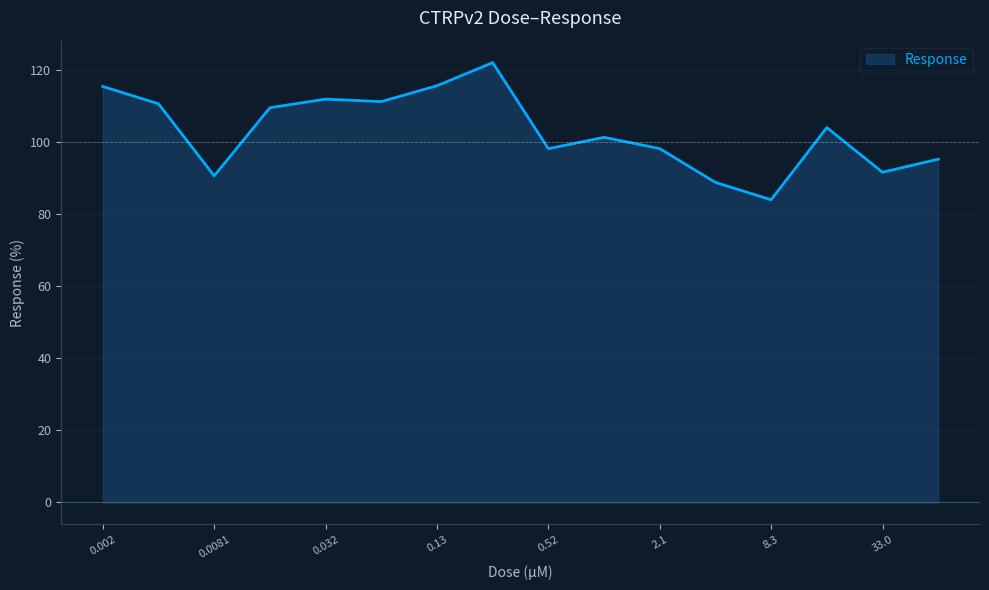

How many data points does each series have?

16